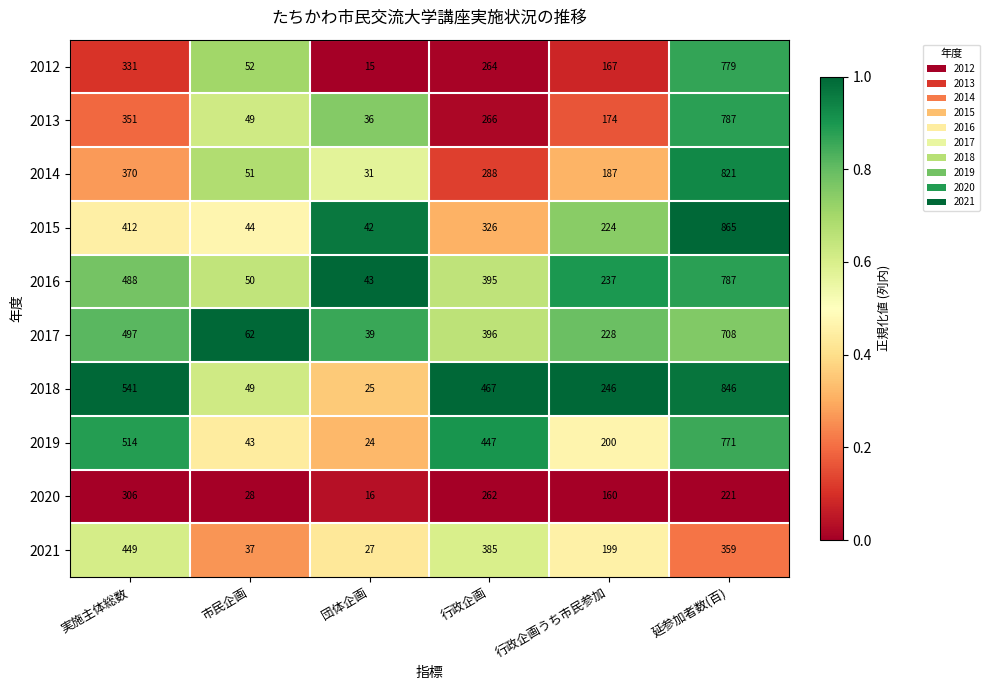

What is the average value of the 2013 series?

277